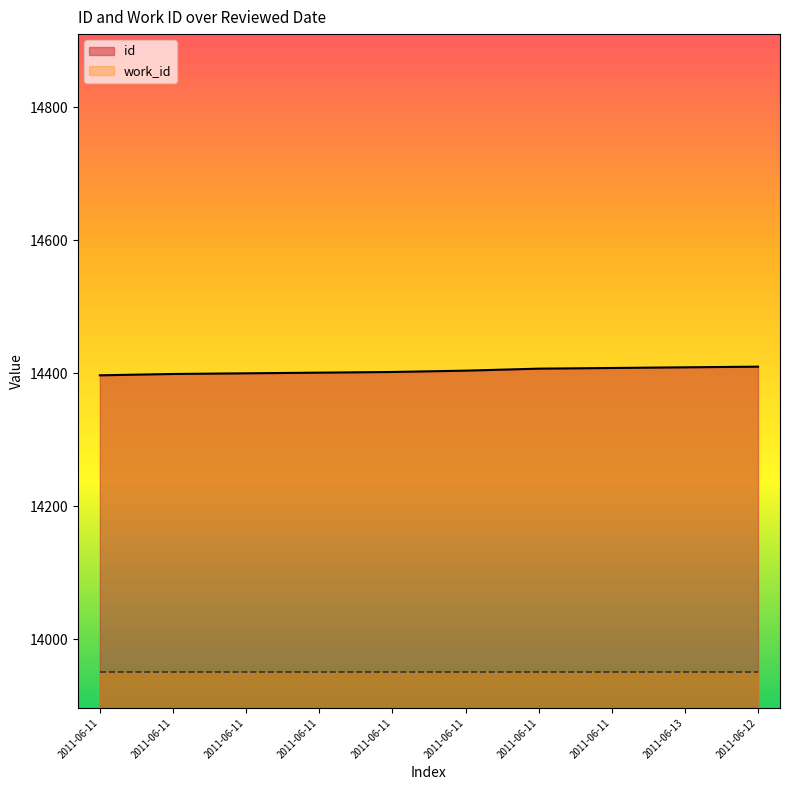

What are all the series names shown in the legend?

id, work_id